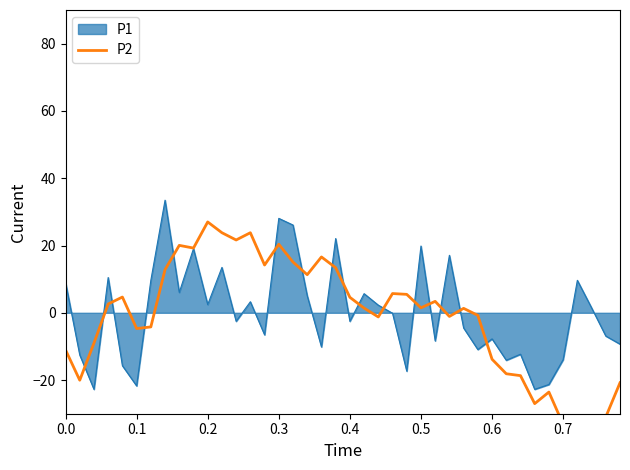

Does the chart have visible grid lines?

No